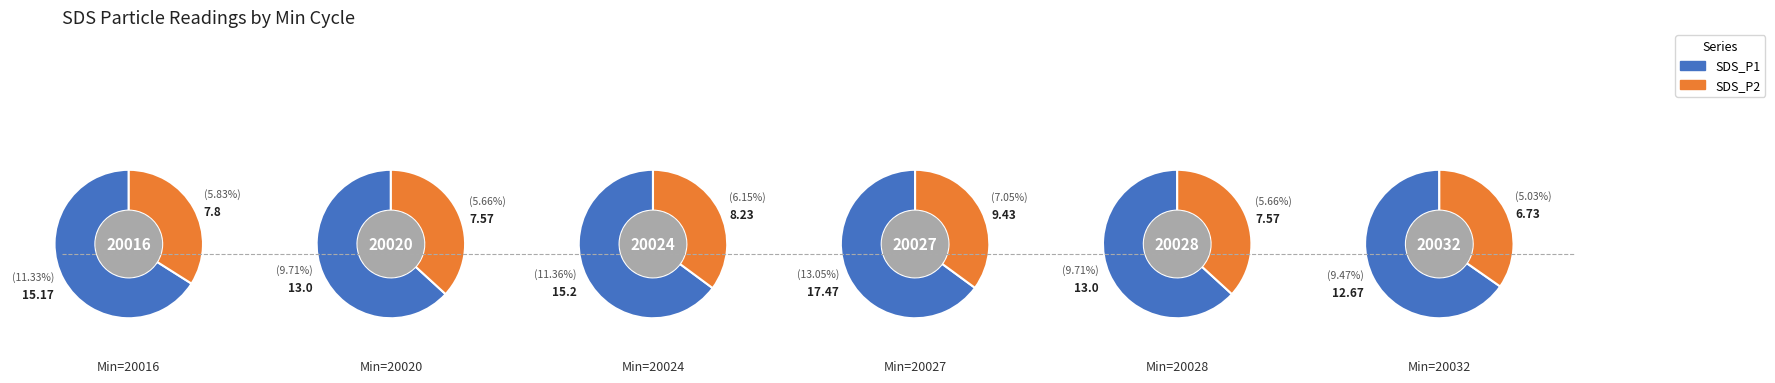

Between 2 and 4, which series saw the biggest shift?

SDS_P1